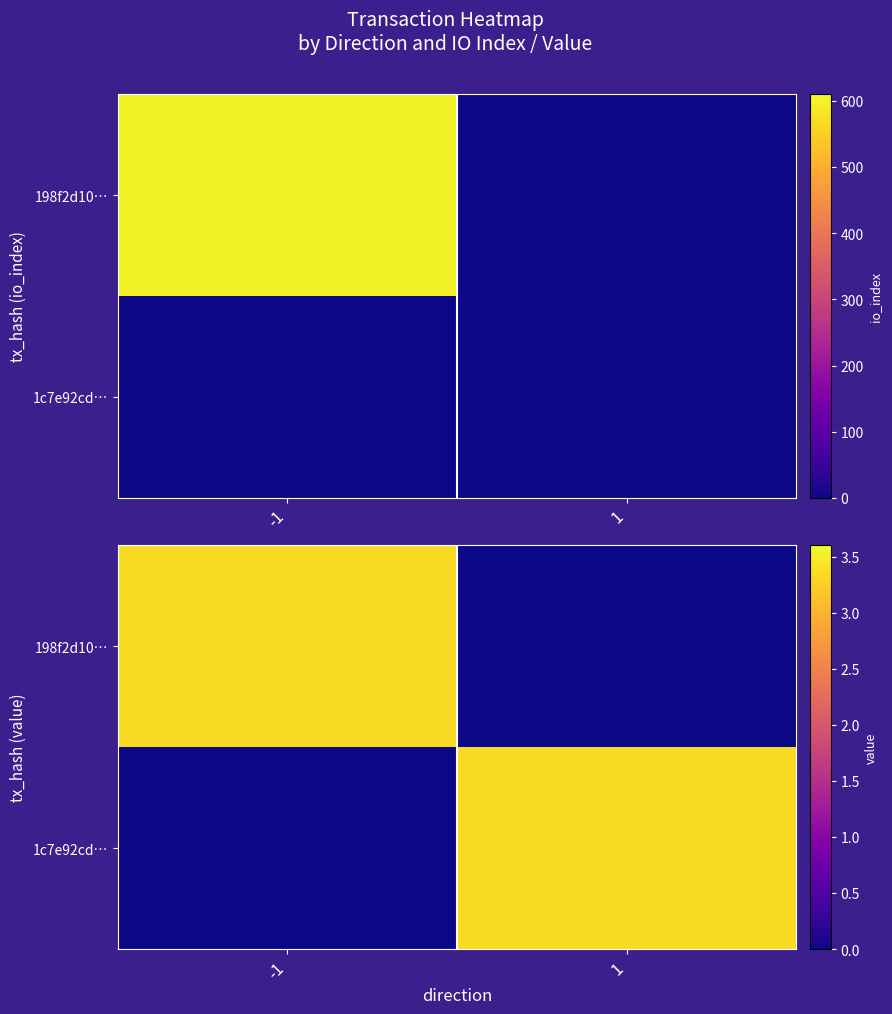

How many data points does each series have?

2